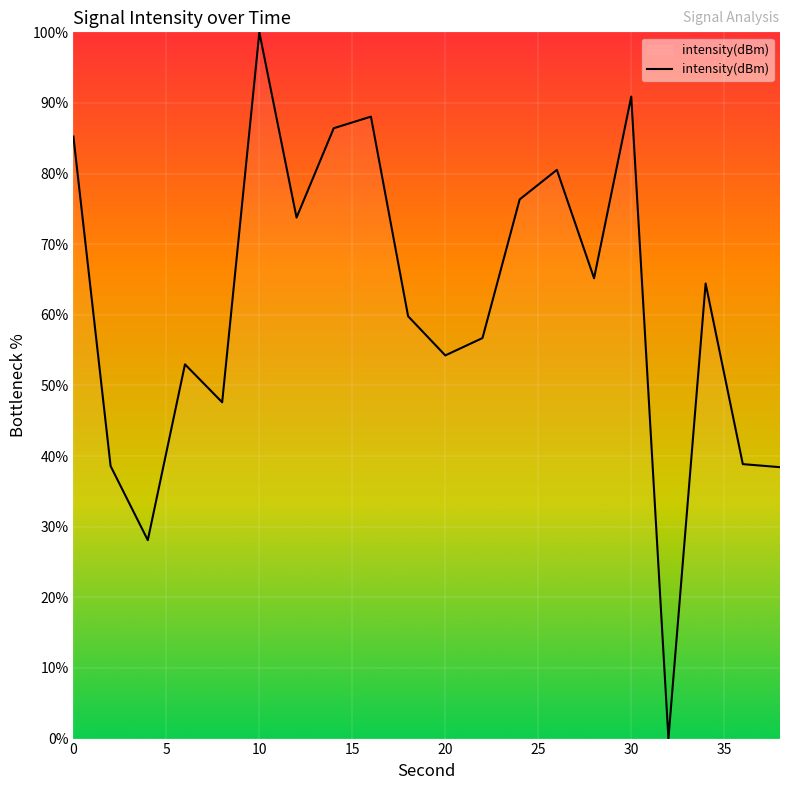

What is the difference between the maximum and minimum values?

100.0